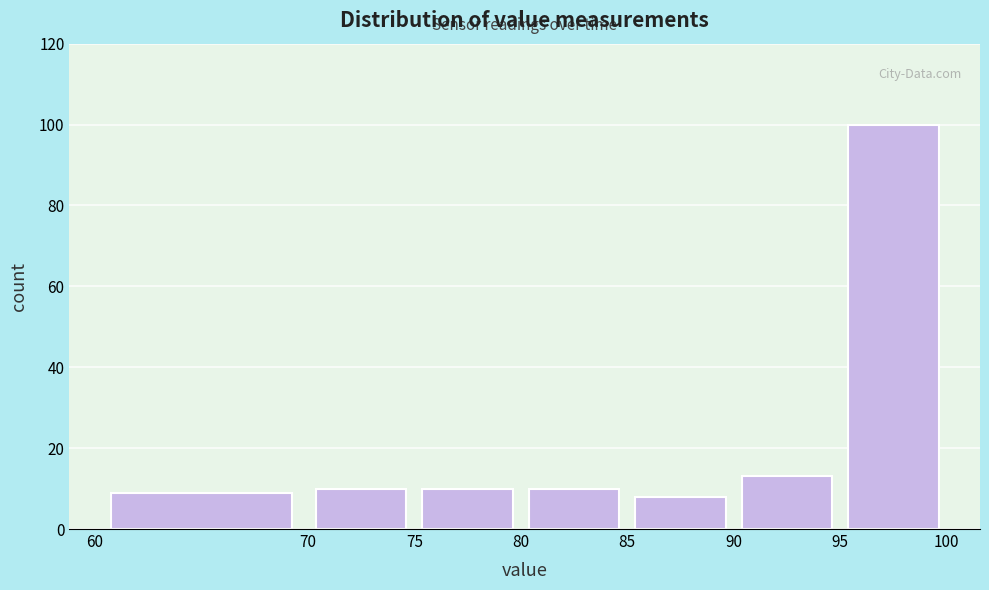

Over which range of the x-axis is the bar tallest?

95 to 100